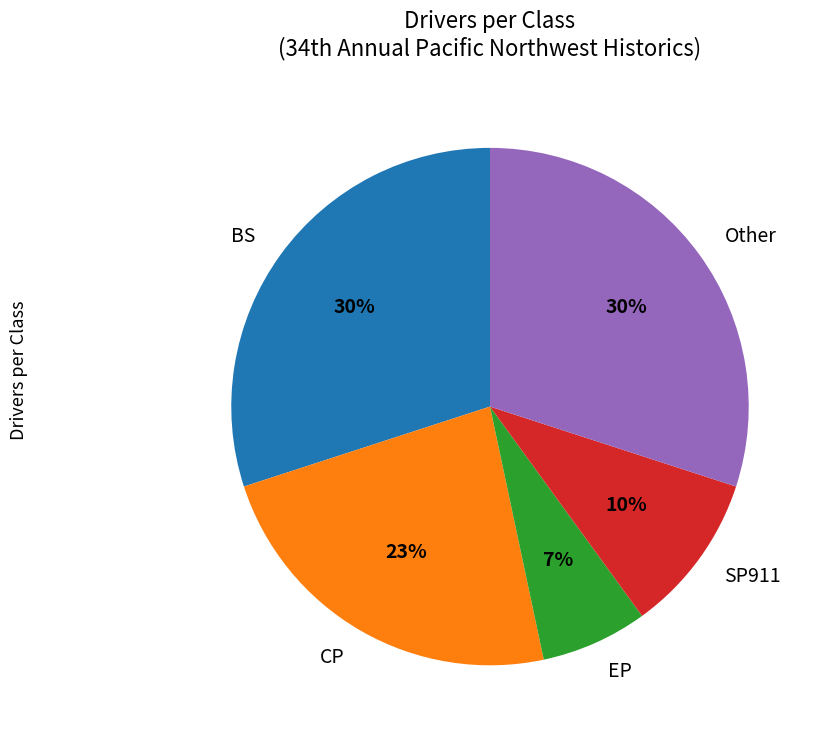

Is Other the majority of the pie?

No